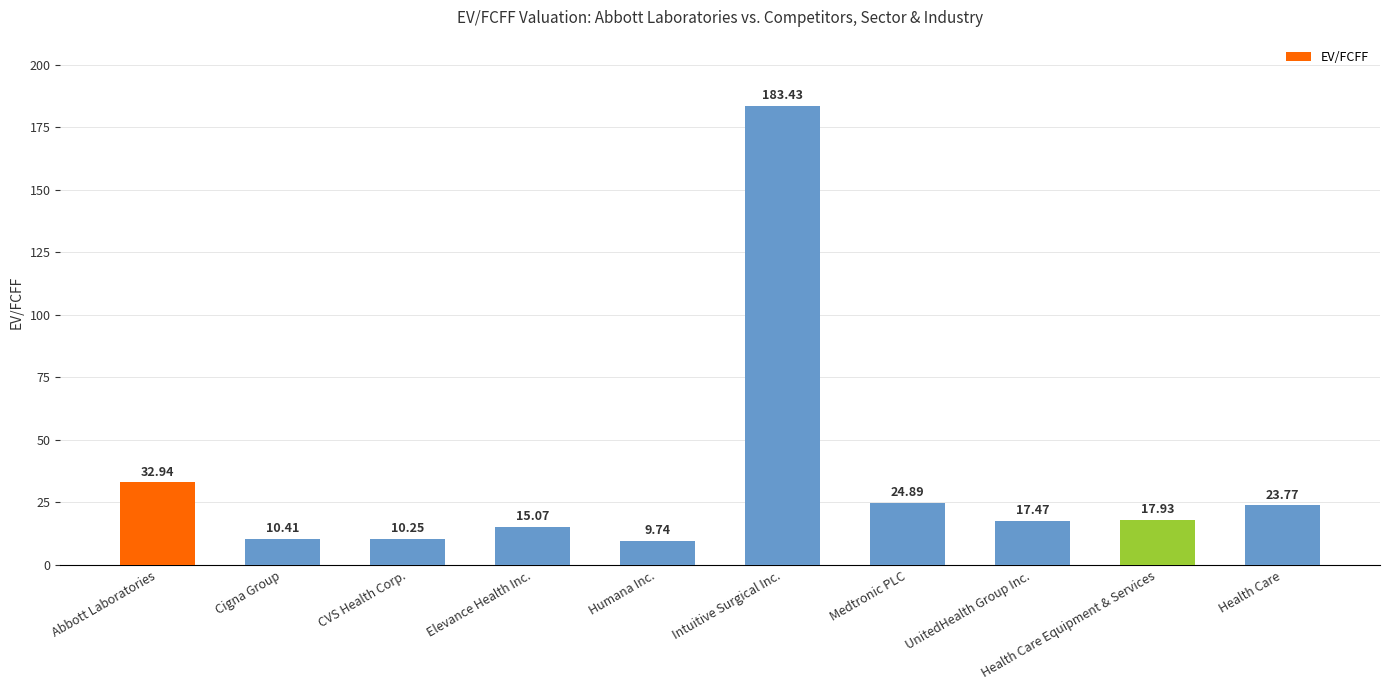

Which label corresponds to the largest value in the chart?

Intuitive Surgical Inc.